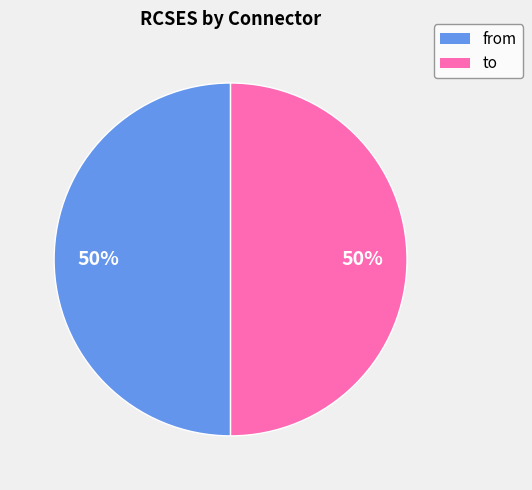

To the nearest percent, what is the average slice percentage?

50%